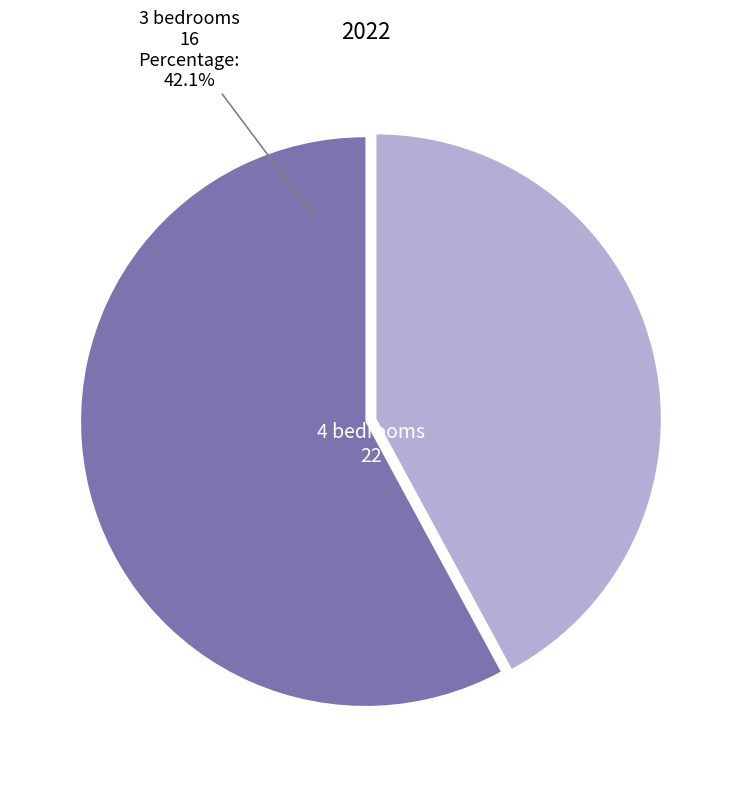

Rank the categories by value from highest to lowest.

4, 3